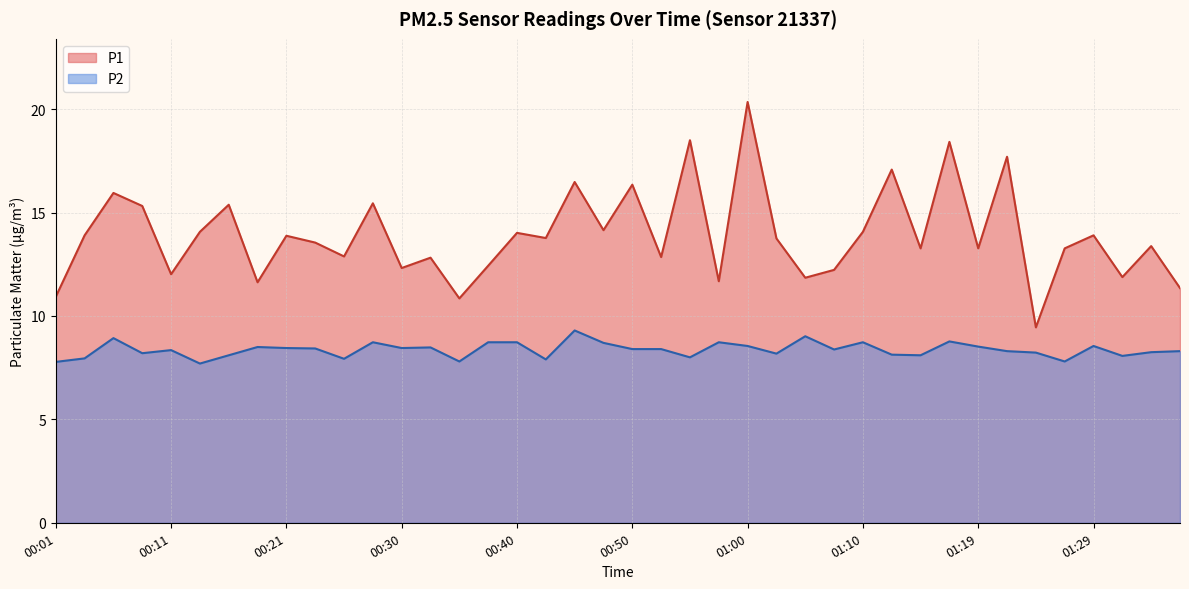

True or false: P1 and P2 cross at least once.

False